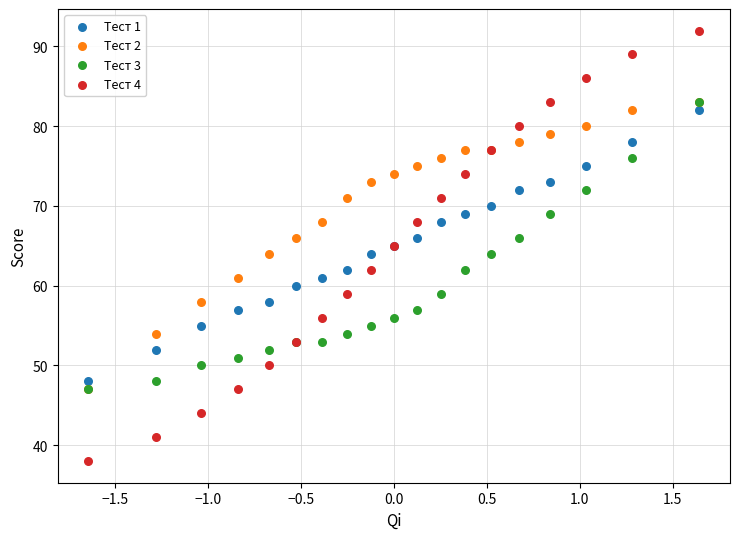

Which series contains the lowest Y value?

Тест 4